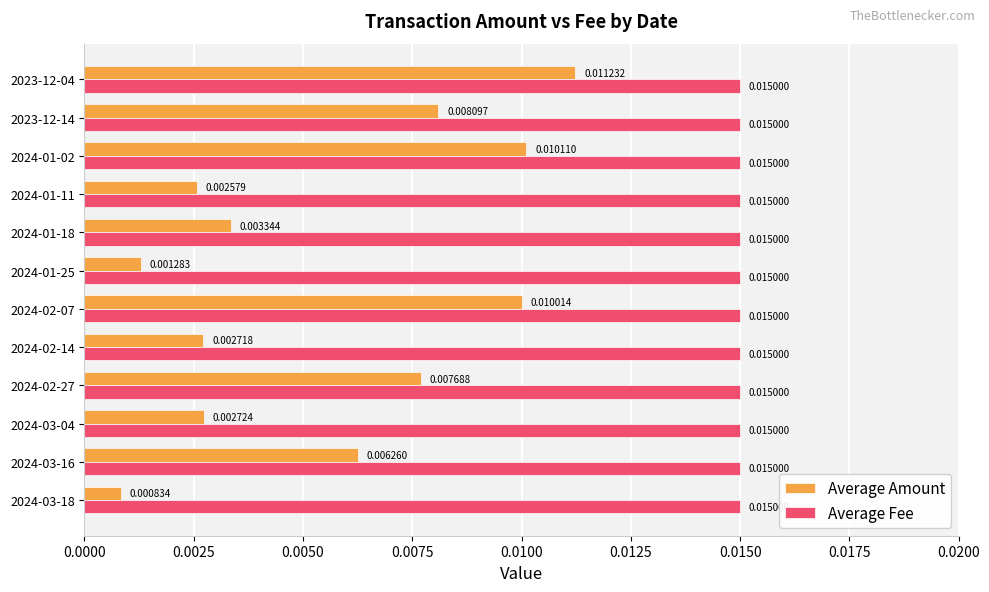

Which series has the largest range (max minus min)?

Average Amount